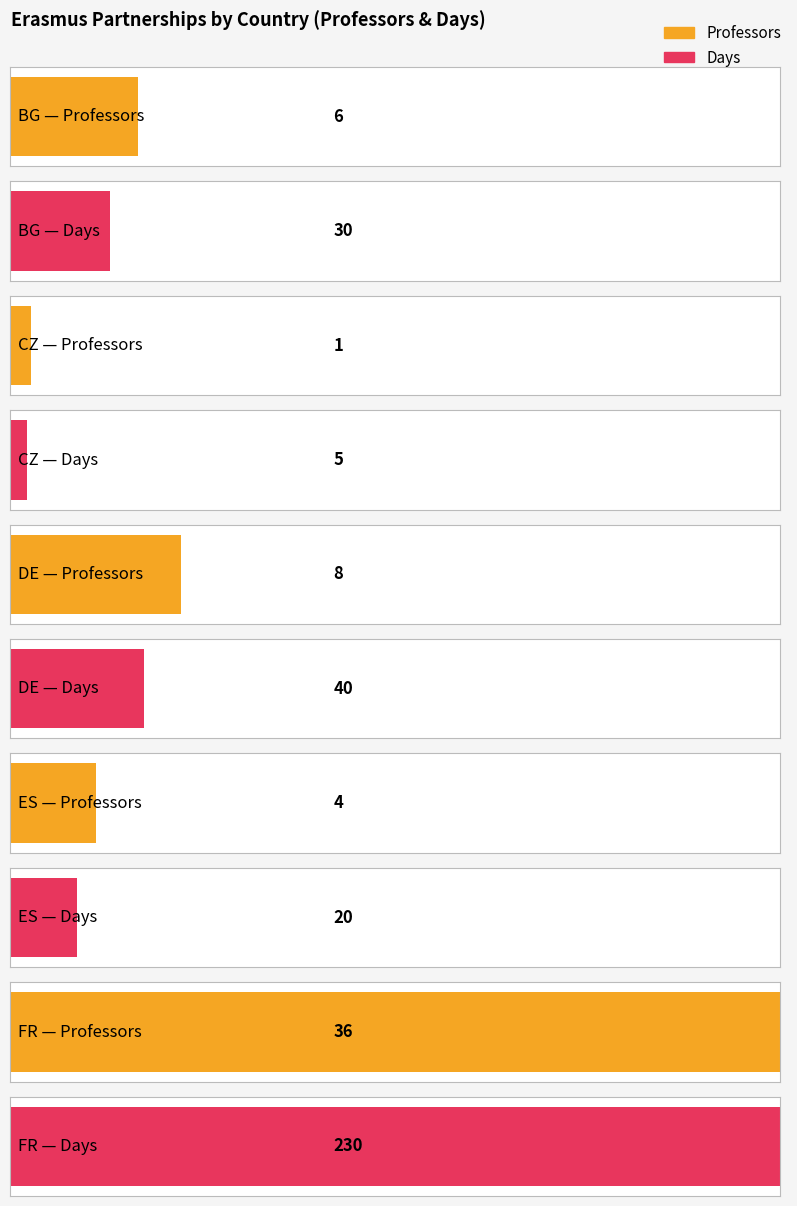

At which category does the chart reach its peak across all series?

FR